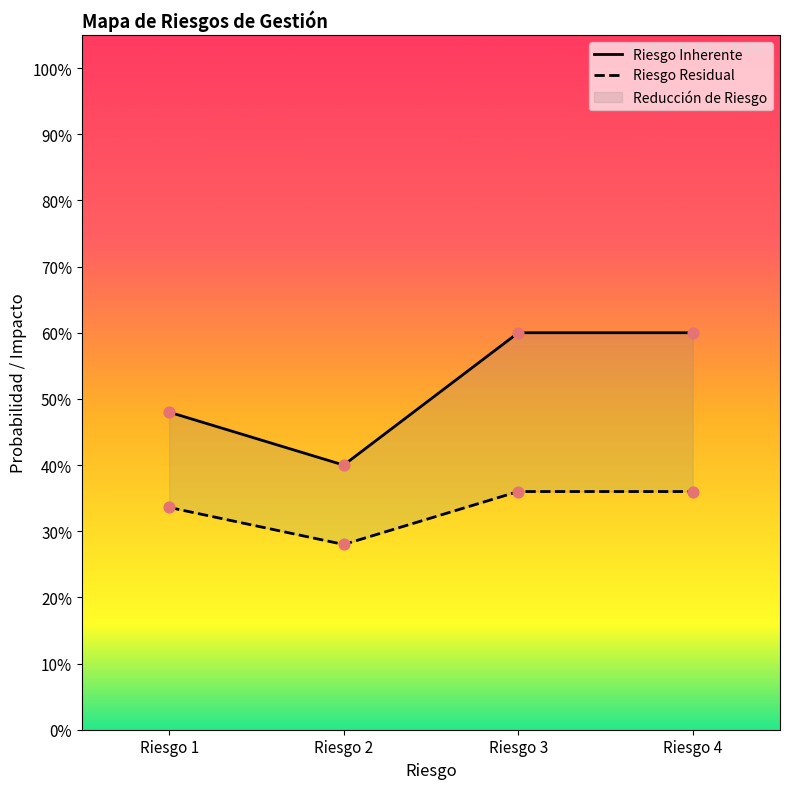

At how many categories does at least one series exceed 0?

4